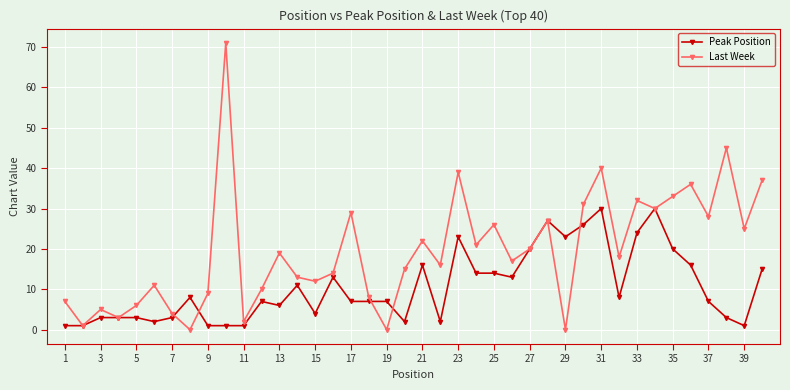

Rank the series by their average value, from highest to lowest.

Last Week, Peak Position